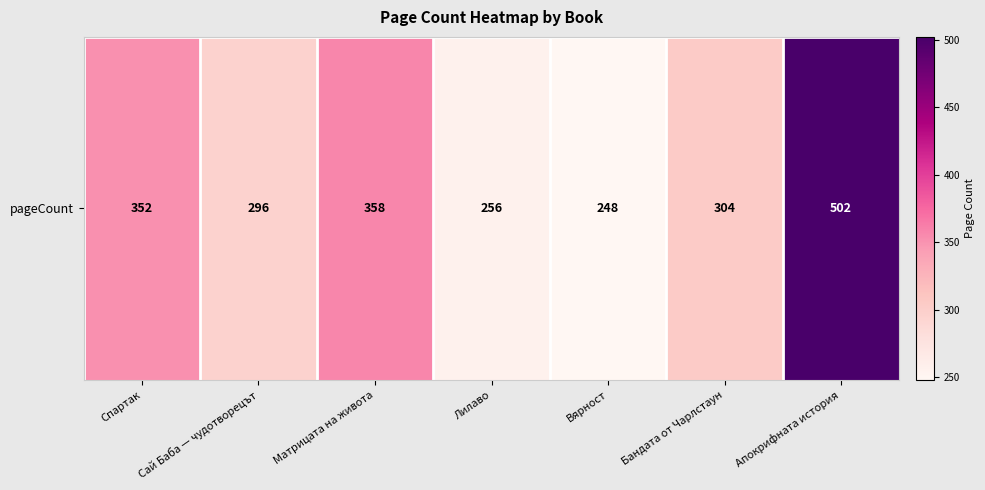

Reading left to right, list all the values displayed in this chart.

352	296	358	256	248	304	502